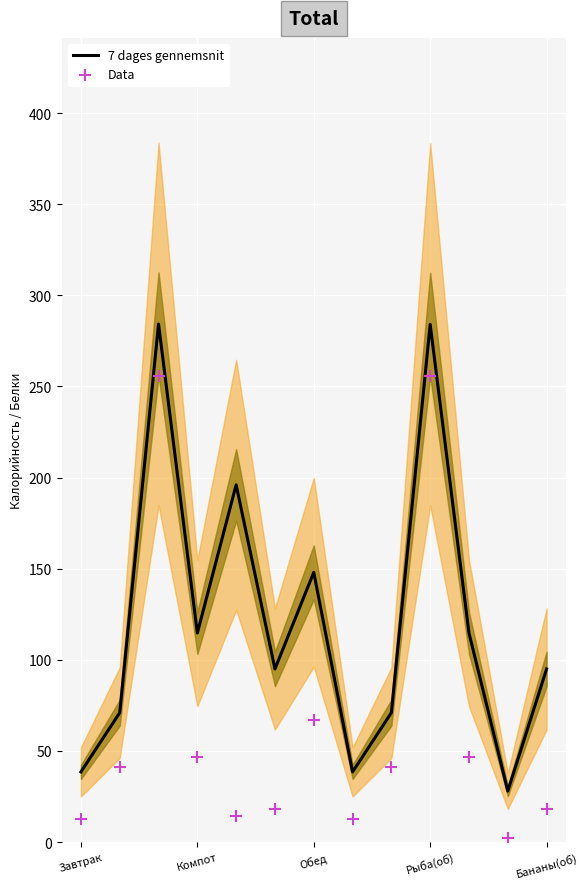

Is the value of Data at Завтрак greater than the value of 7 dages gennemsnit at 5?

No